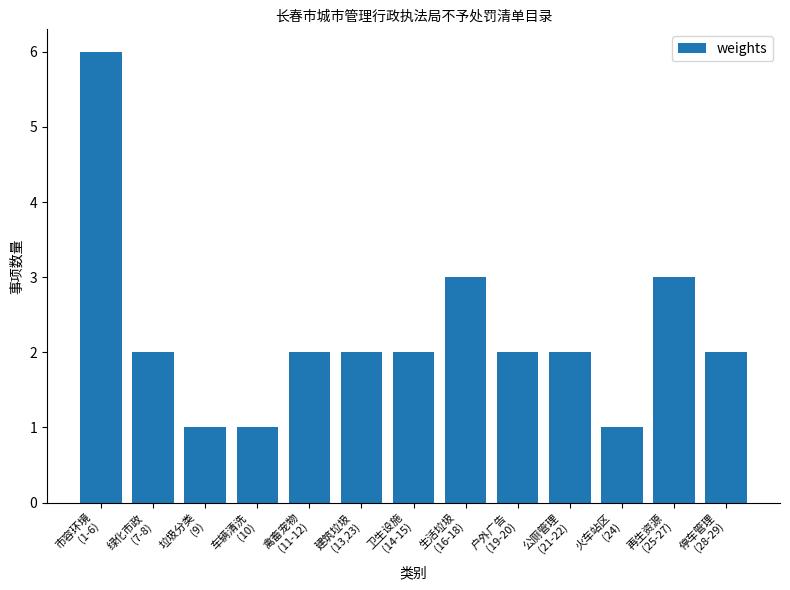

What is the value of the 5th bar from the left?

2